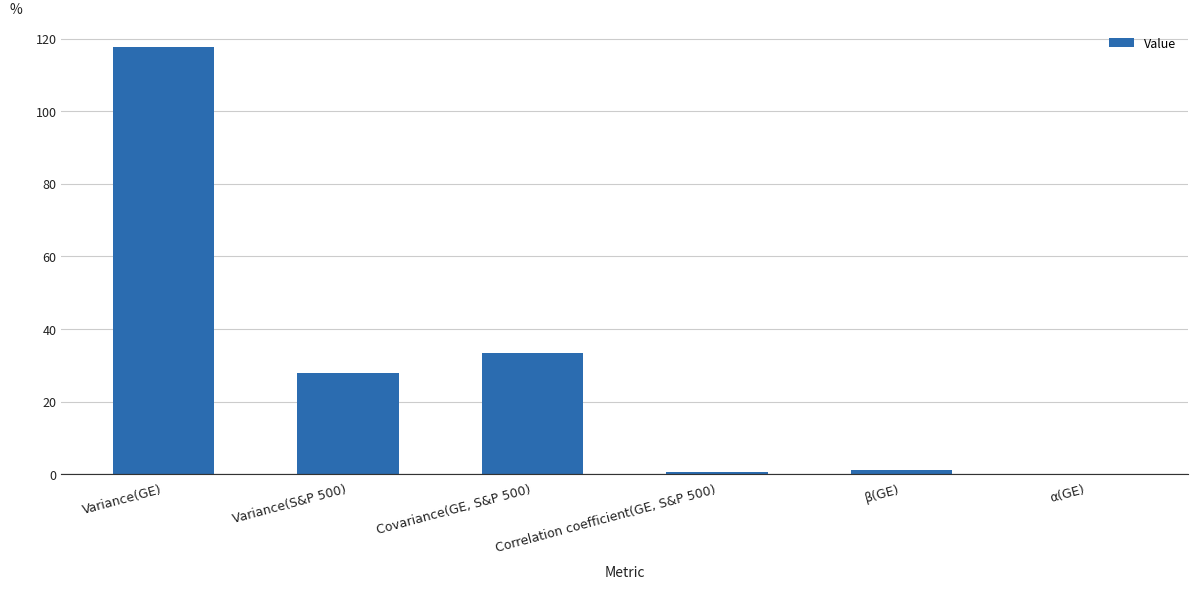

At which label does the data first exceed 27?

Variance(GE)